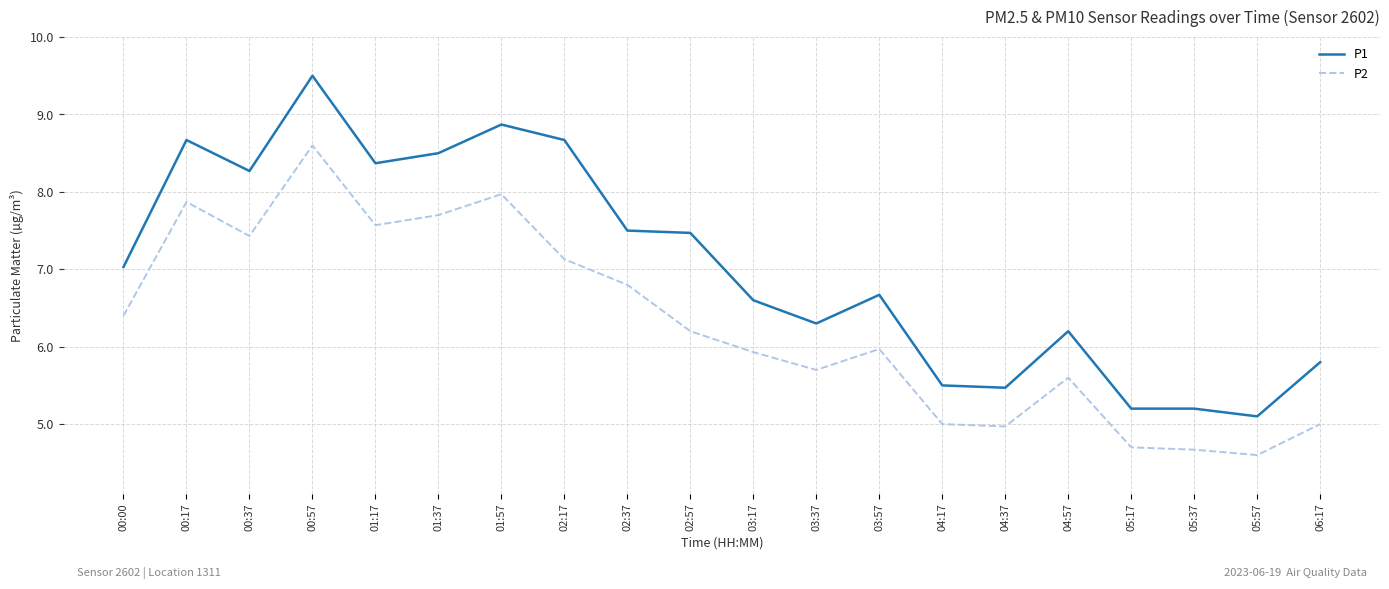

Reading right to left, list all the values displayed in this chart.

P1: 06:17=5.8	05:57=5.1	05:37=5.2	05:17=5.2	04:57=6.2	04:37=5.5	04:17=5.5	03:57=6.7	03:37=6.3	03:17=6.6	02:57=7.5	02:37=7.5	02:17=8.7	01:57=8.9	01:37=8.5	01:17=8.4	00:57=9.5	00:37=8.3	00:17=8.7	00:00=7.0
P2: 06:17=5.0	05:57=4.6	05:37=4.7	05:17=4.7	04:57=5.6	04:37=5.0	04:17=5.0	03:57=6.0	03:37=5.7	03:17=5.9	02:57=6.2	02:37=6.8	02:17=7.1	01:57=8.0	01:37=7.7	01:17=7.6	00:57=8.6	00:37=7.4	00:17=7.9	00:00=6.4